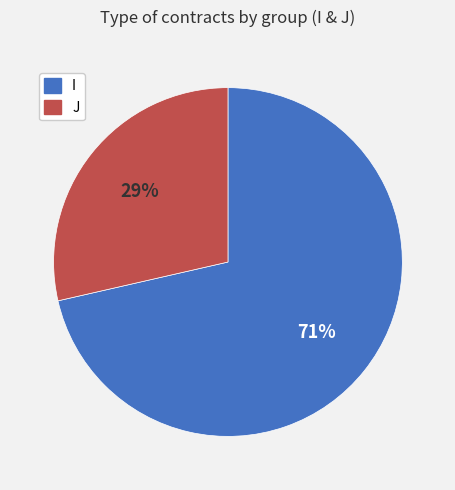

True or false: J accounts for 29% of the total.

True